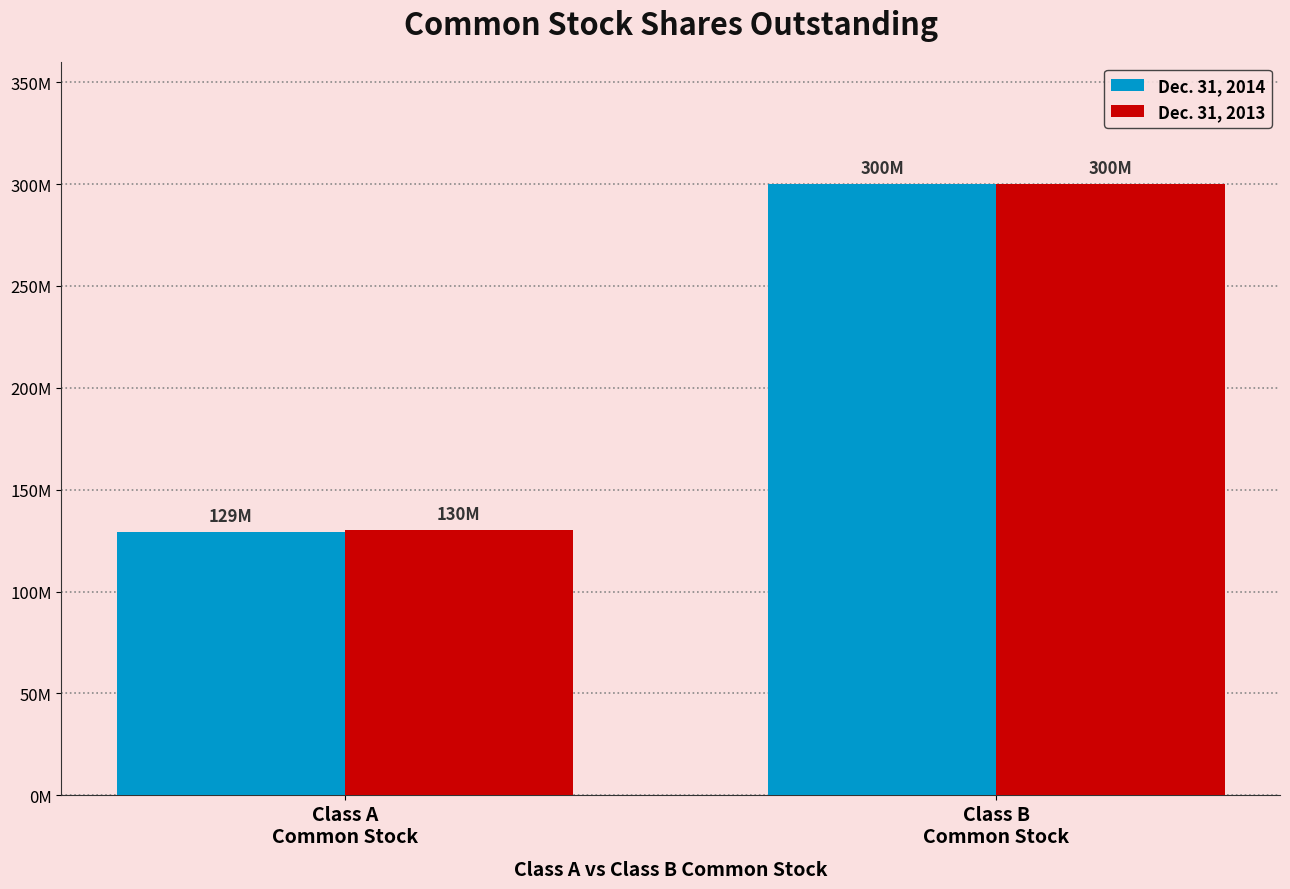

List the labels in order of Dec. 31, 2014 value, largest first.

Class B
Common Stock, Class A
Common Stock